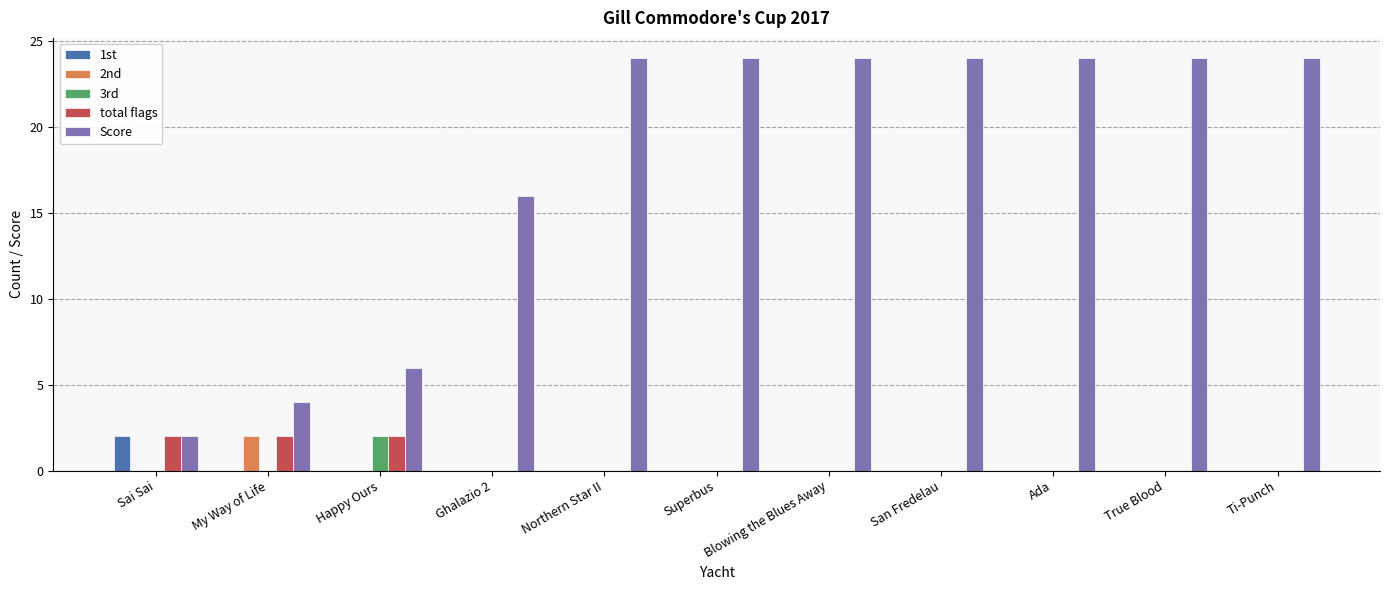

Reading left to right, list all the values displayed in this chart.

1st: Sai Sai=2	My Way of Life=0	Happy Ours=0	Ghalazio 2=0	Northern Star II=0	Superbus=0	Blowing the Blues Away=0	San Fredelau=0	Ada=0	True Blood=0	Ti-Punch=0
2nd: Sai Sai=0	My Way of Life=2	Happy Ours=0	Ghalazio 2=0	Northern Star II=0	Superbus=0	Blowing the Blues Away=0	San Fredelau=0	Ada=0	True Blood=0	Ti-Punch=0
3rd: Sai Sai=0	My Way of Life=0	Happy Ours=2	Ghalazio 2=0	Northern Star II=0	Superbus=0	Blowing the Blues Away=0	San Fredelau=0	Ada=0	True Blood=0	Ti-Punch=0
total flags: Sai Sai=2	My Way of Life=2	Happy Ours=2	Ghalazio 2=0	Northern Star II=0	Superbus=0	Blowing the Blues Away=0	San Fredelau=0	Ada=0	True Blood=0	Ti-Punch=0
Score: Sai Sai=2	My Way of Life=4	Happy Ours=6	Ghalazio 2=16	Northern Star II=24	Superbus=24	Blowing the Blues Away=24	San Fredelau=24	Ada=24	True Blood=24	Ti-Punch=24